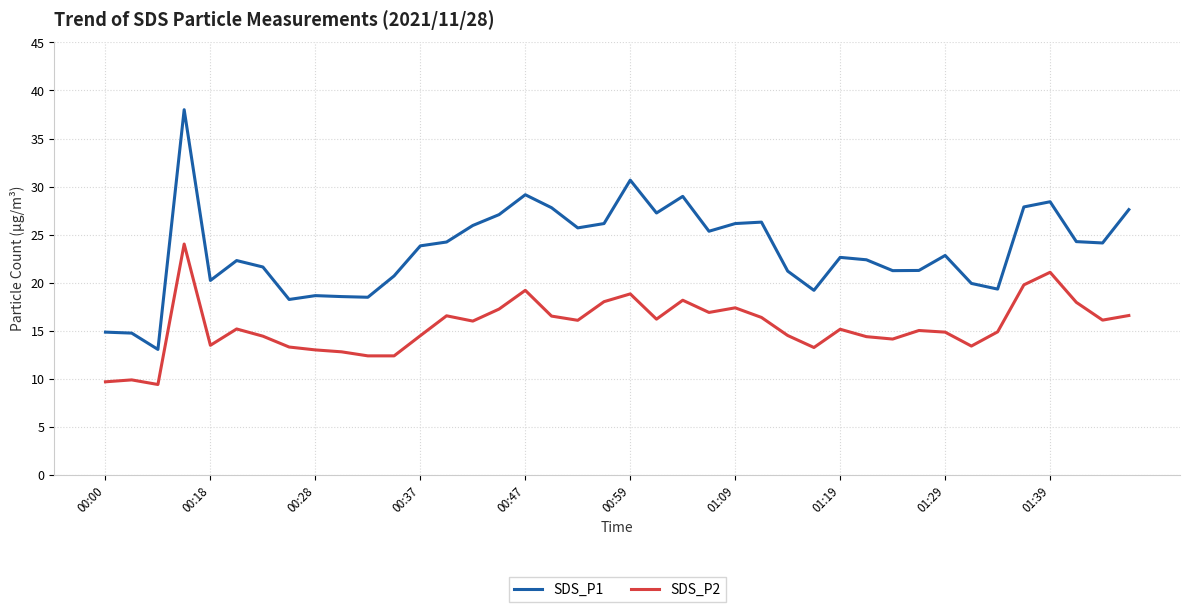

Which series has the largest total across all categories?

SDS_P1